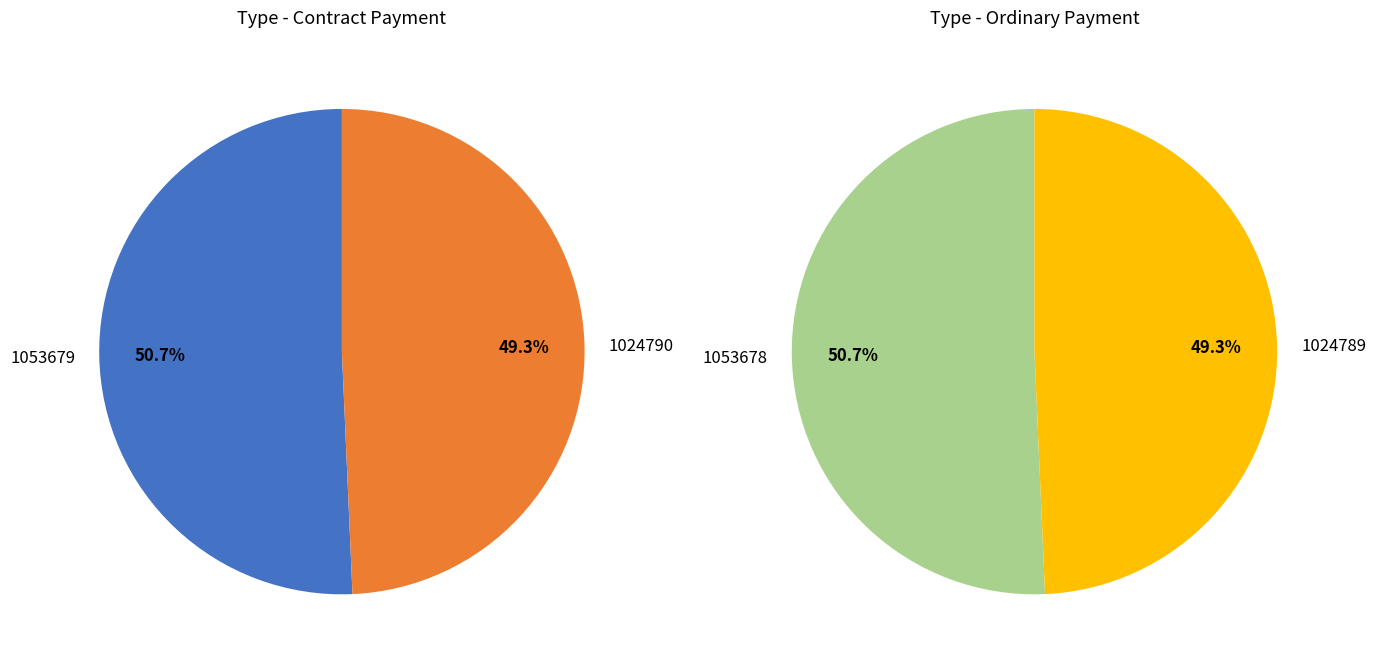

Rank the categories by value from highest to lowest.

1053679, 1053678, 1024790, 1024789